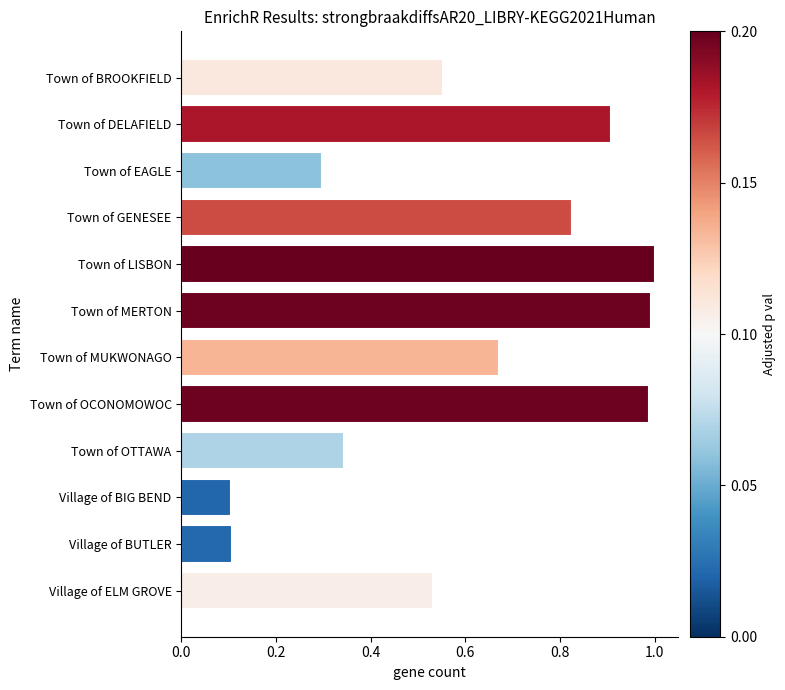

Which has a higher value, Town of DELAFIELD or Town of MUKWONAGO?

Town of DELAFIELD